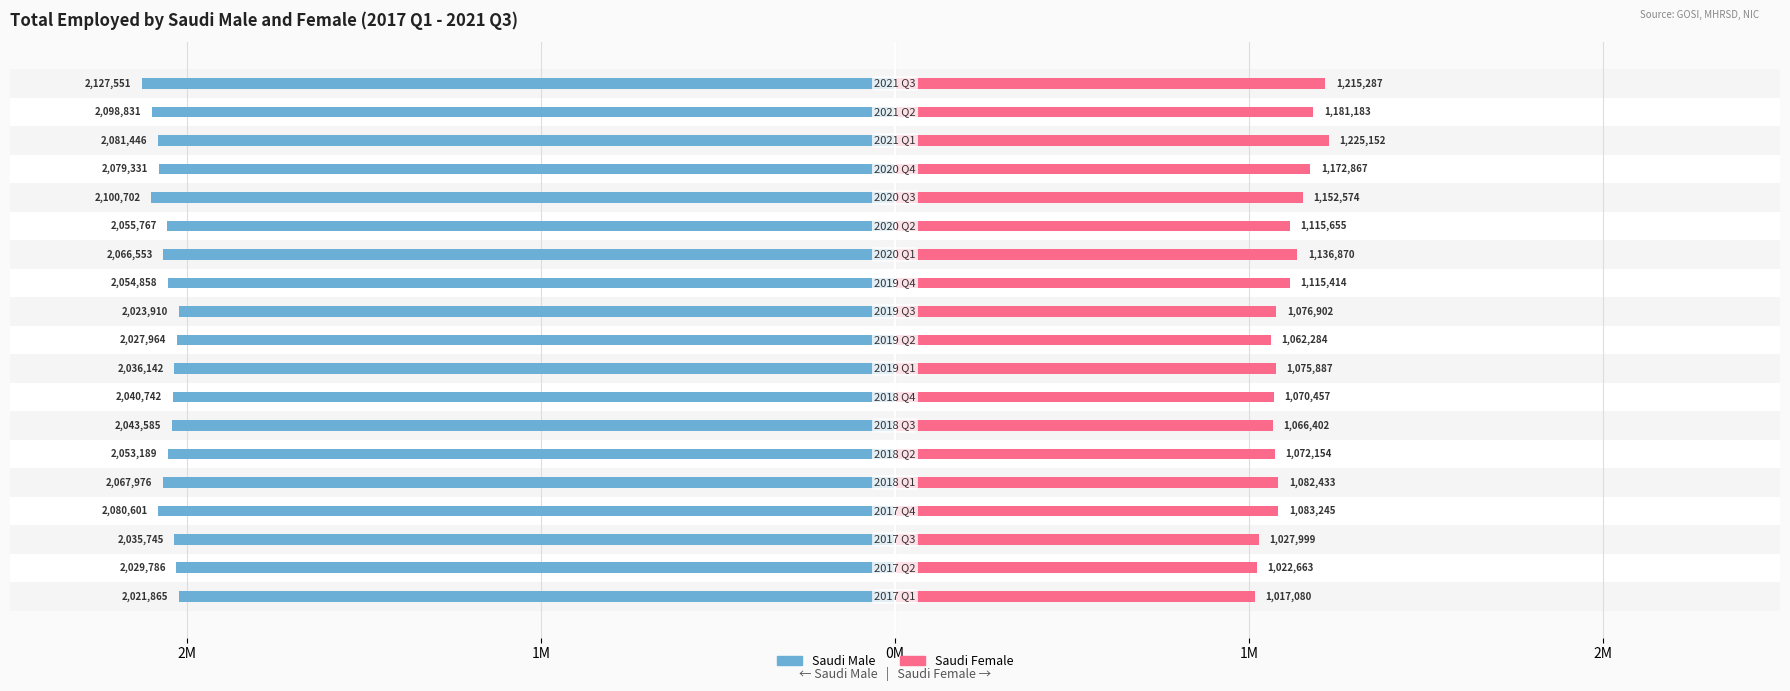

What is the total value across all series at 2M?

-1007123